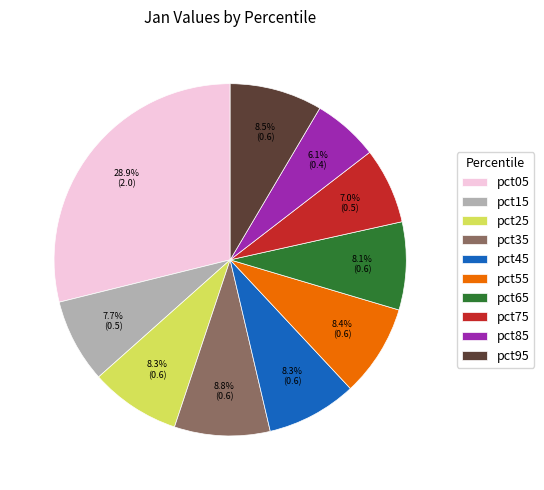

Is the sum of pct05 and pct25 greater than half?

No